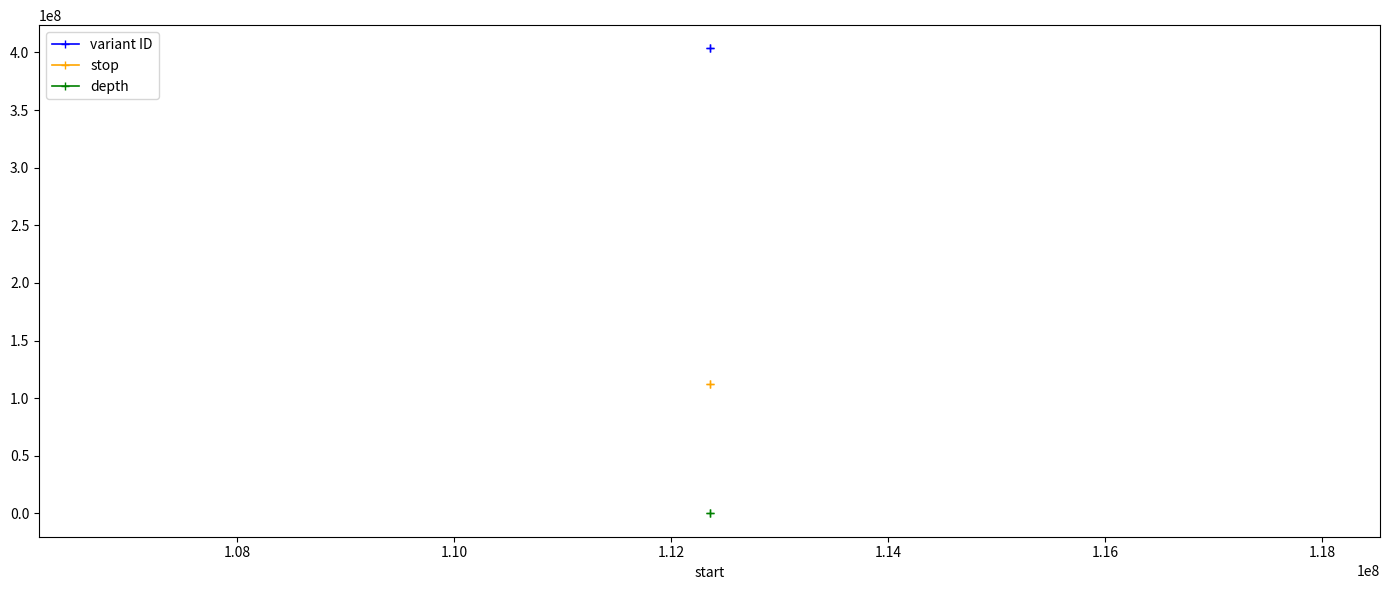

What is the value of the stop point at the 2nd from the left?

112351057